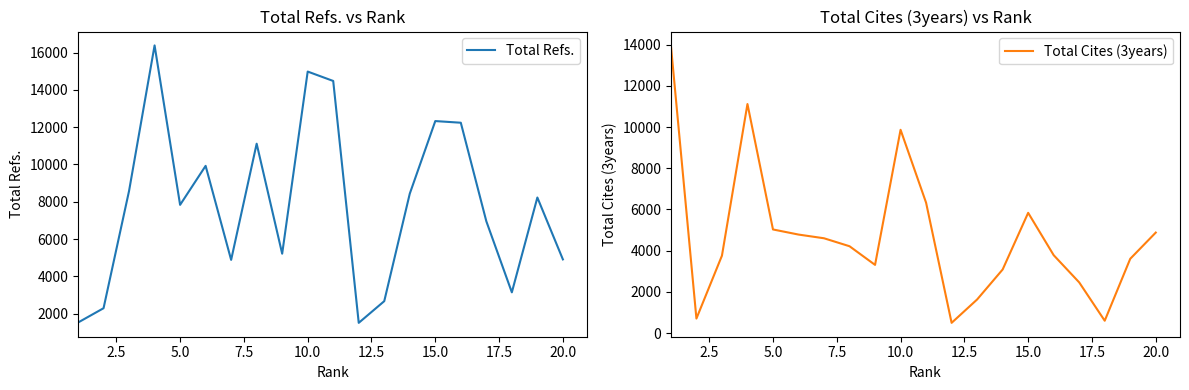

What is the maximum value for Total Cites (3years)?

13962